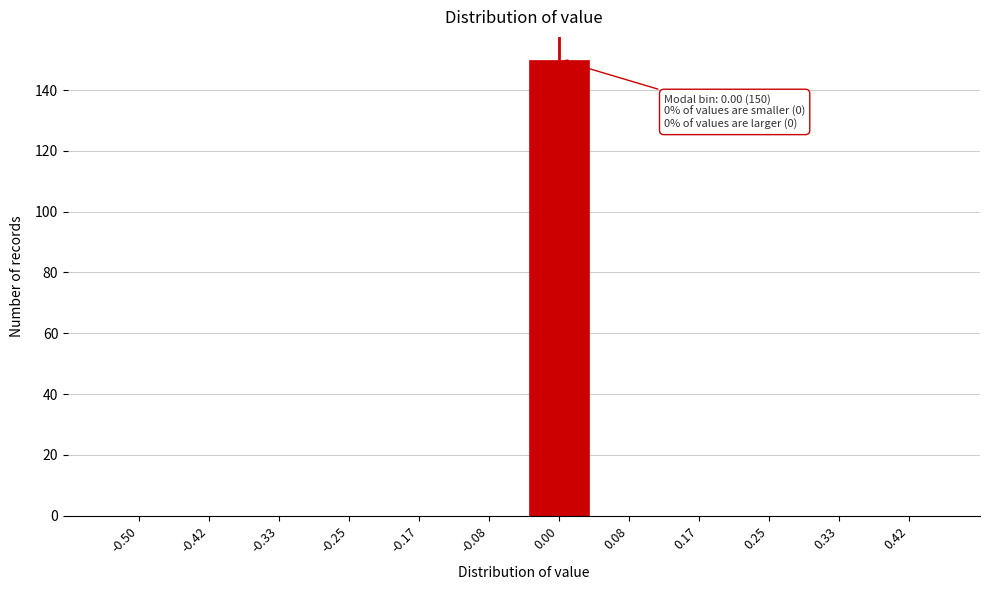

Reading left to right, what are all the values shown in this chart?

-0.50=0	-0.42=0	-0.33=0	-0.25=0	-0.17=0	-0.08=0	0.00=150	0.08=0	0.17=0	0.25=0	0.33=0	0.42=0